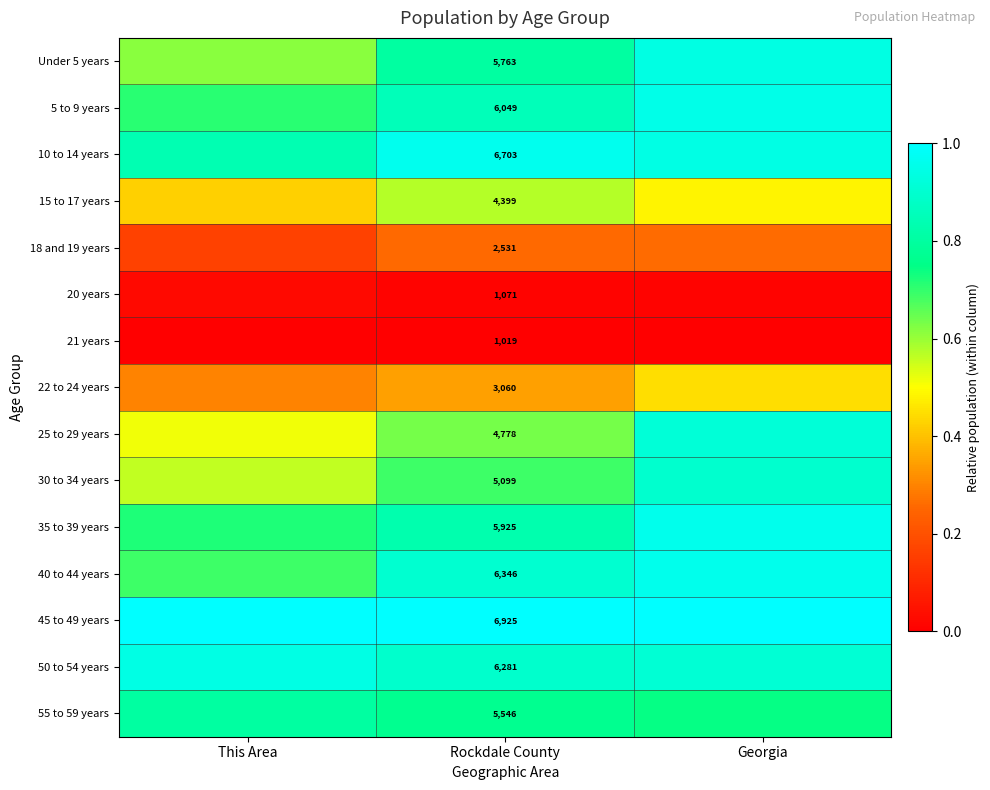

What is the sum of the 35 to 39 years values at This Area and Georgia?

1.7